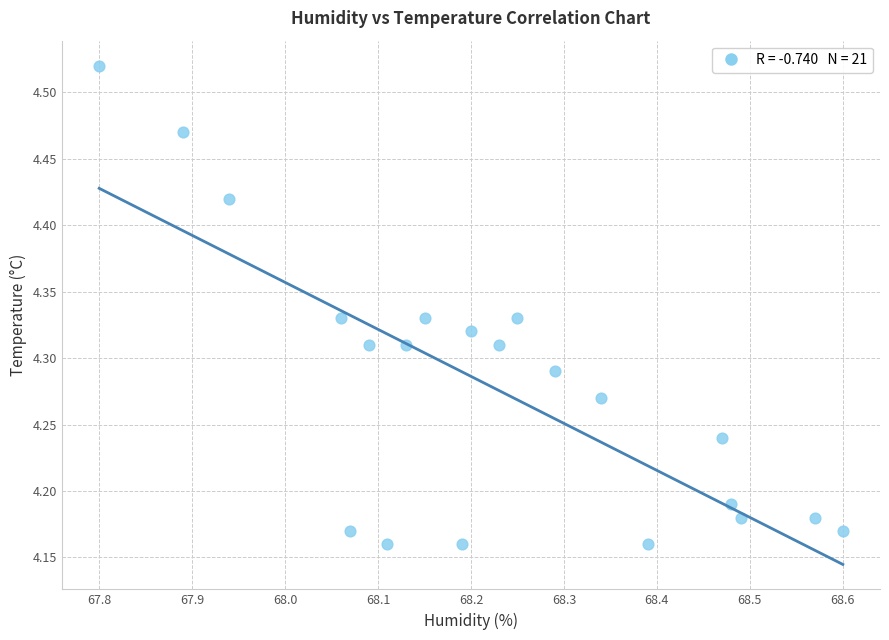

What is the range of X values (max minus min)?

0.8